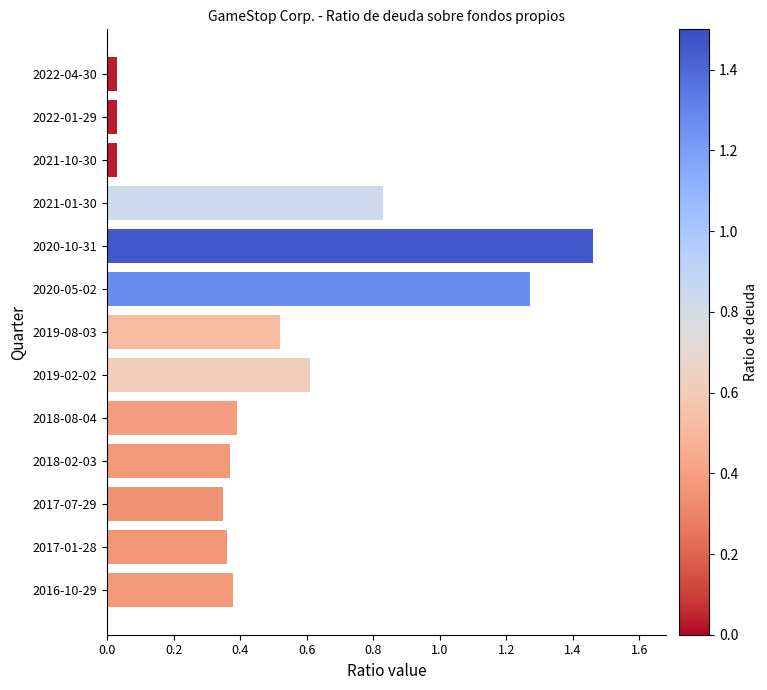

What is the sum of all values?

6.6